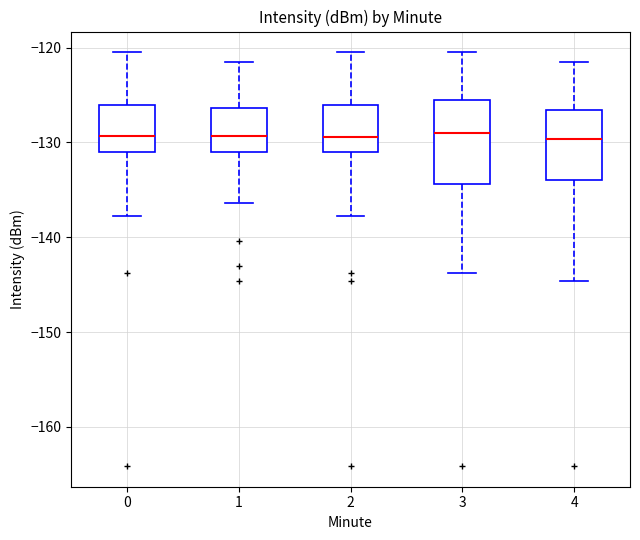

Where does the median line of the box at x = 0 sit on the y-axis? The values are not printed on the chart, so give them approximately, as read against the axis.

-129